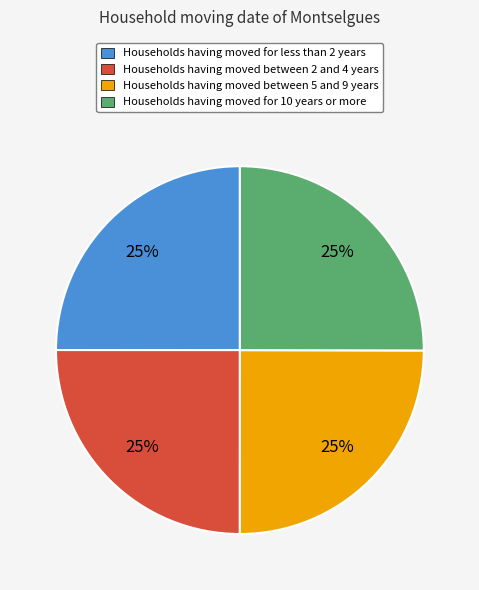

To the nearest percent, what is the average slice percentage?

25%